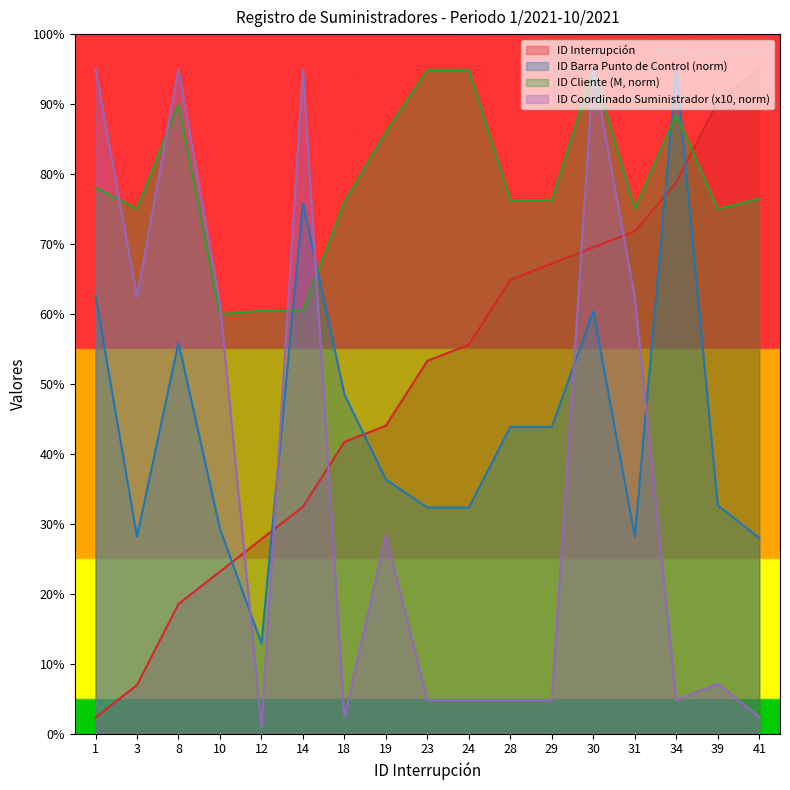

After their last crossing, which series has the higher values: ID BARRA PUNTO DE CONTROL or ID CLIENTE?

ID CLIENTE